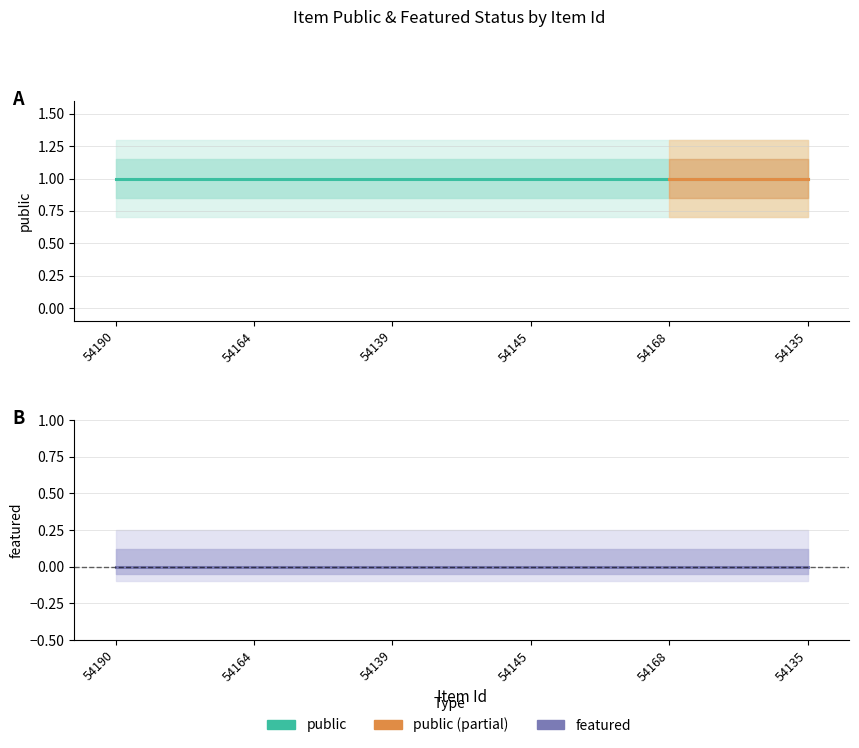

Reading right to left, what are all the values shown in this chart?

public: 54135=1	54168=1	54145=1	54139=1	54164=1	54190=1
featured: 54135=0	54168=0	54145=0	54139=0	54164=0	54190=0